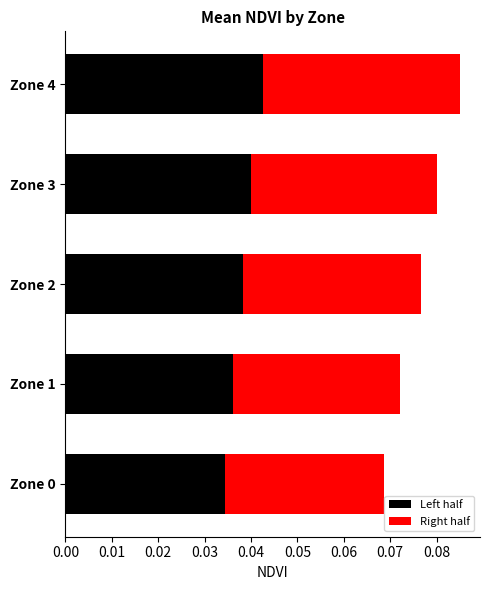

What is the sum of all Left half values?

0.2